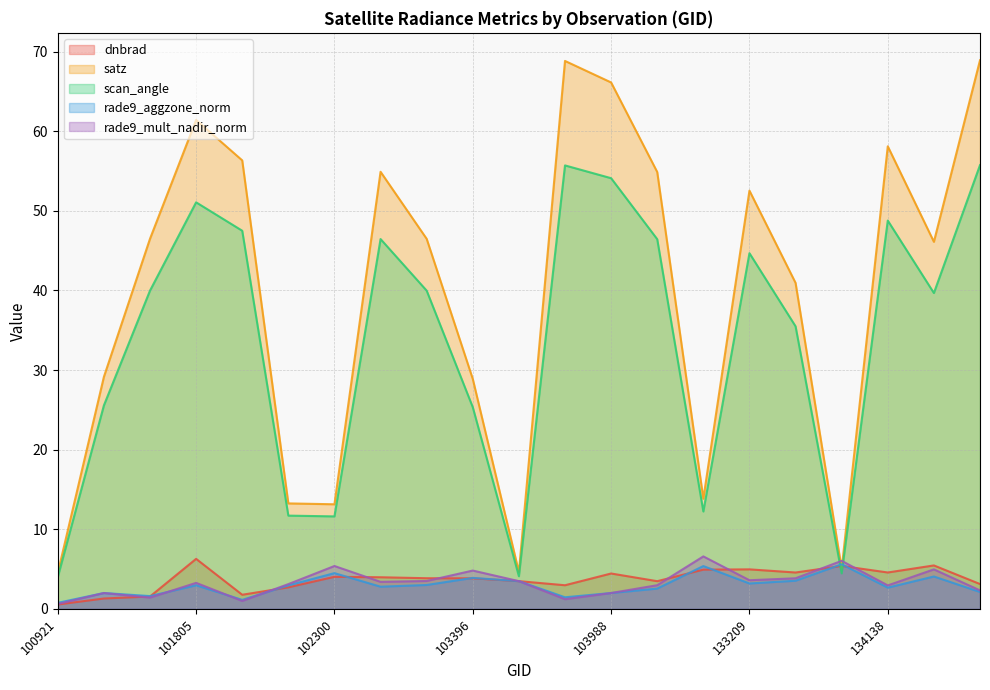

Is the value of scan_angle at 133404 greater than the value of satz at 134138?

No